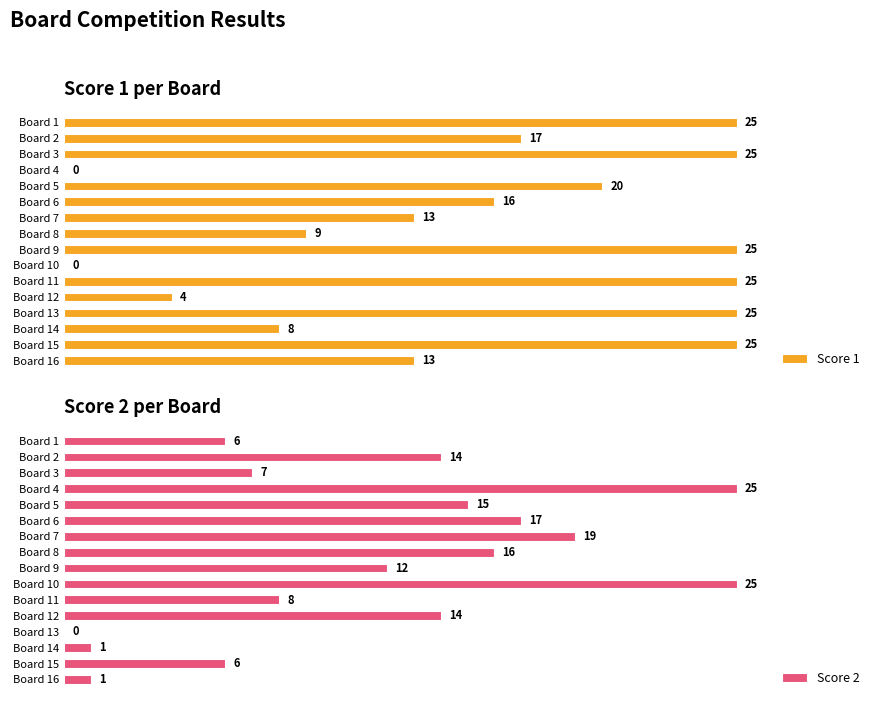

Does the chart contain stacked bars?

No